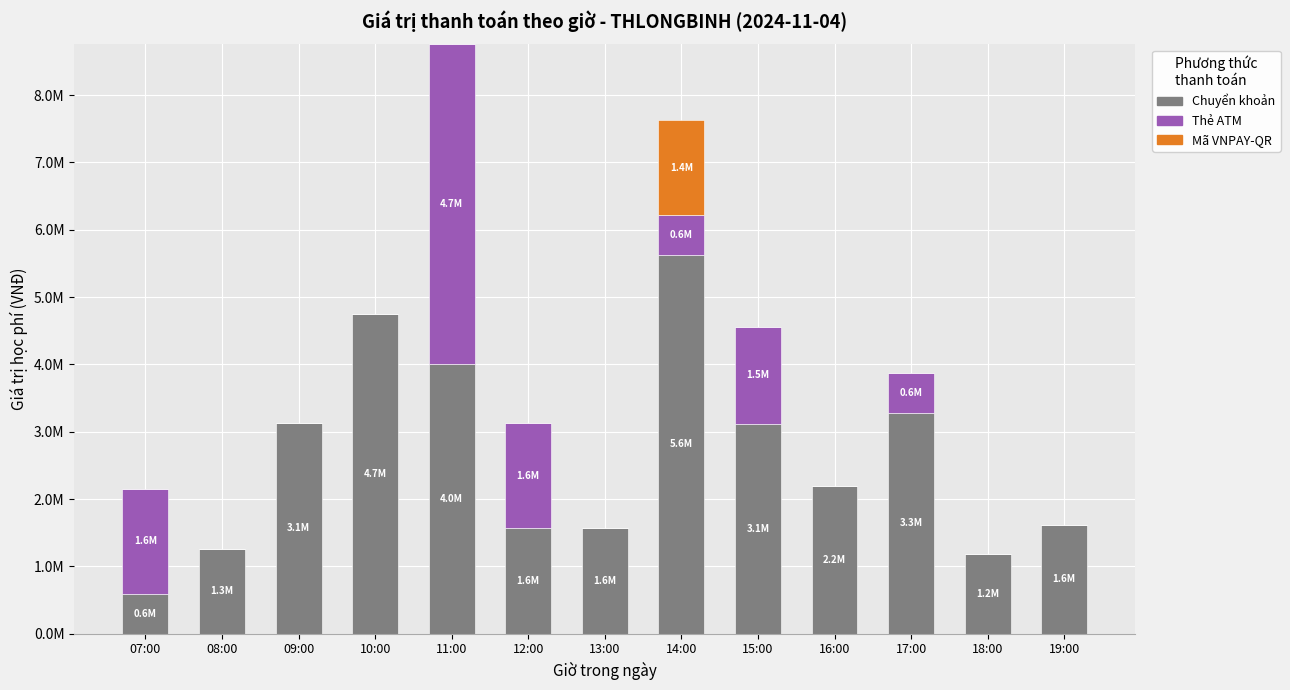

What are all the series names shown in the legend?

Chuyển khoản, Thẻ ATM, Mã VNPAY-QR